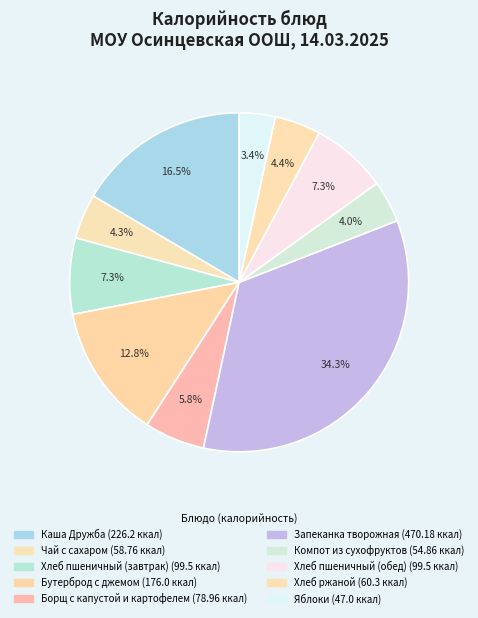

To the nearest percent, what portion does Борщ с капустой и картофелем represent?

6%